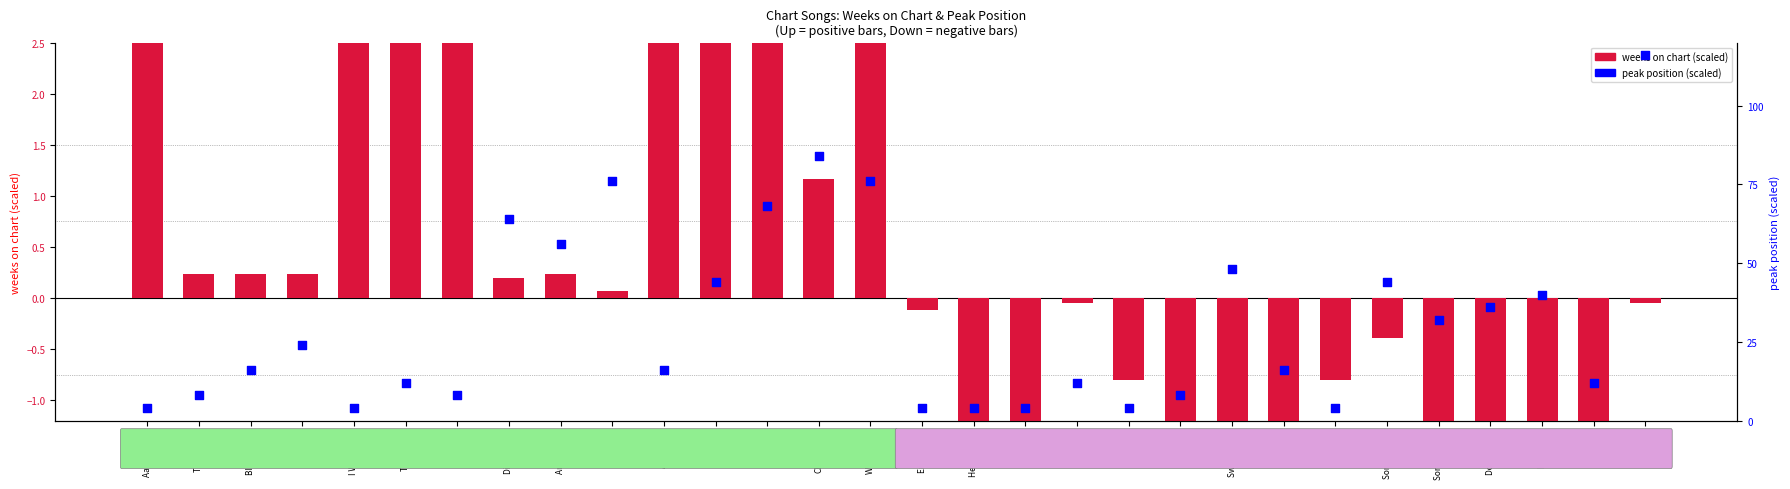

Which series contains the lowest Y value?

weeks on chart (scaled)